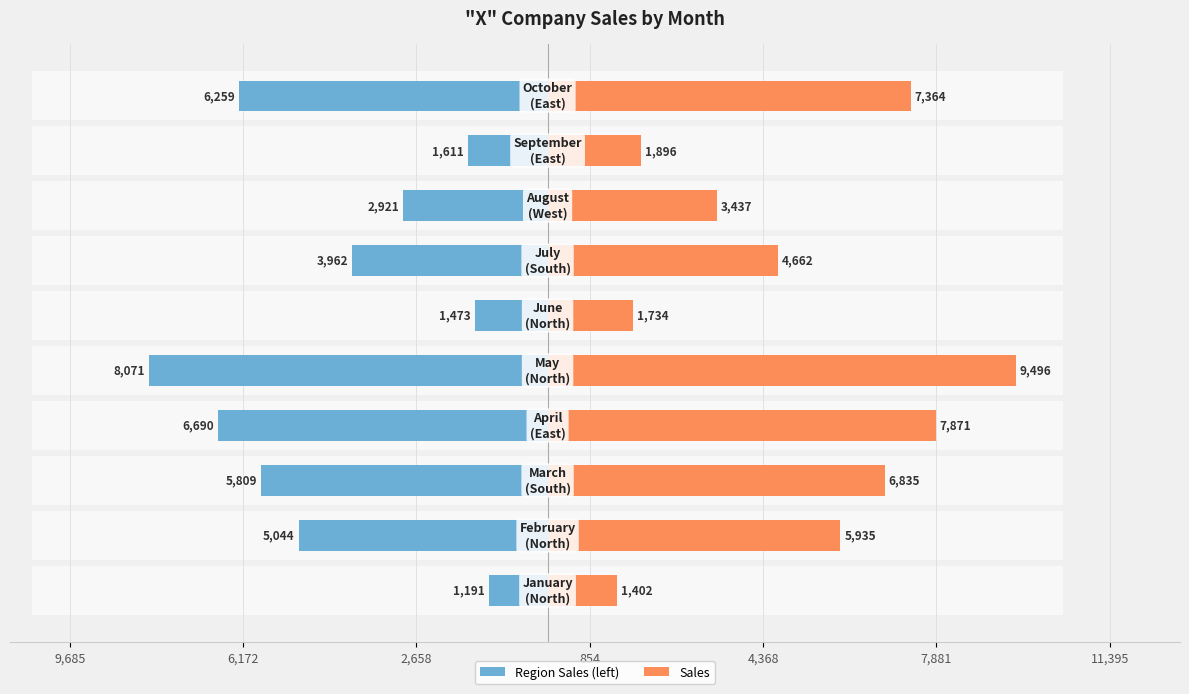

What position from the left is 854?

4